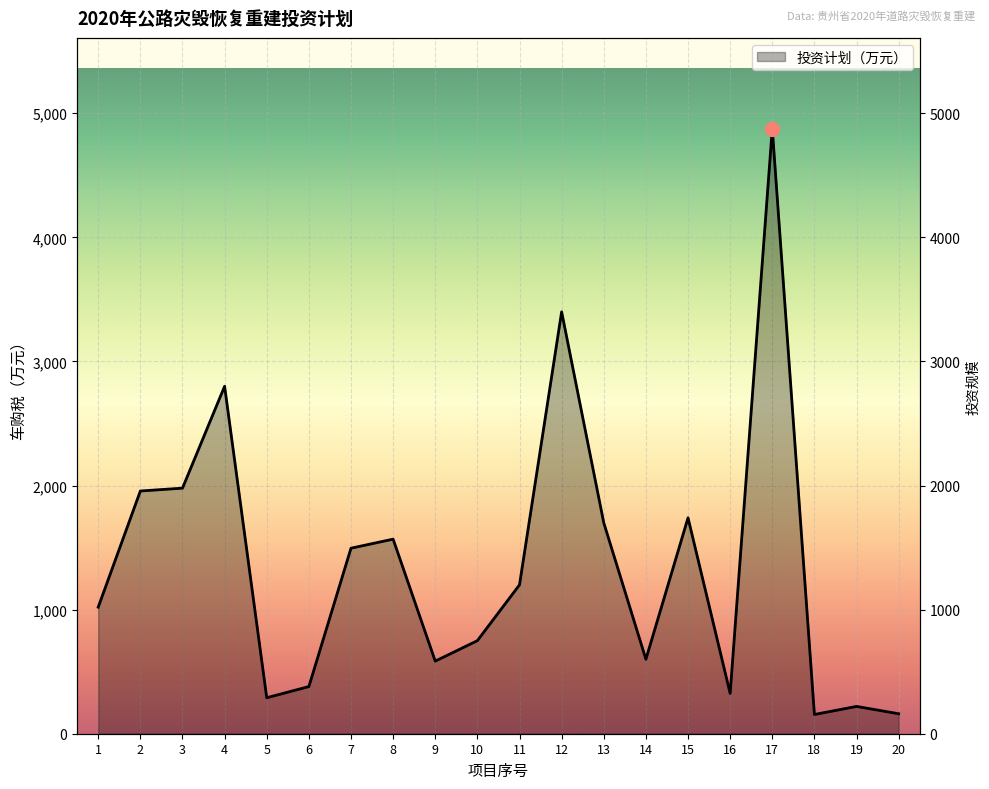

What is the smallest value displayed?

155